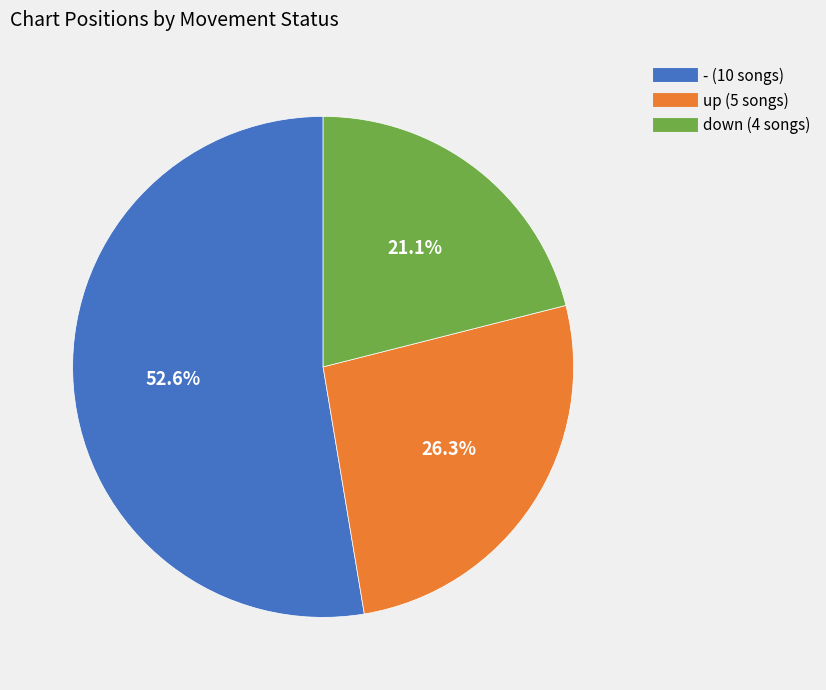

Is down the majority of the pie?

No